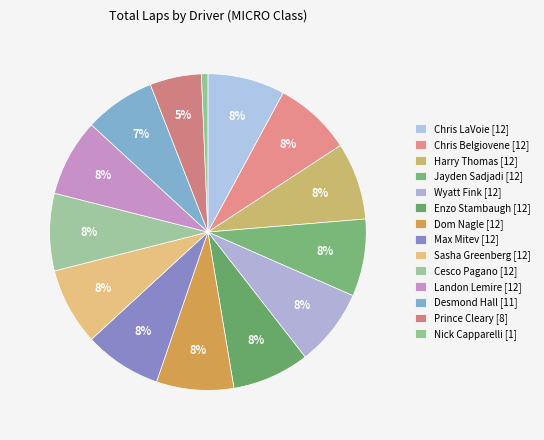

What percentage is the Enzo Stambaugh [12] slice, to the nearest percent?

8%